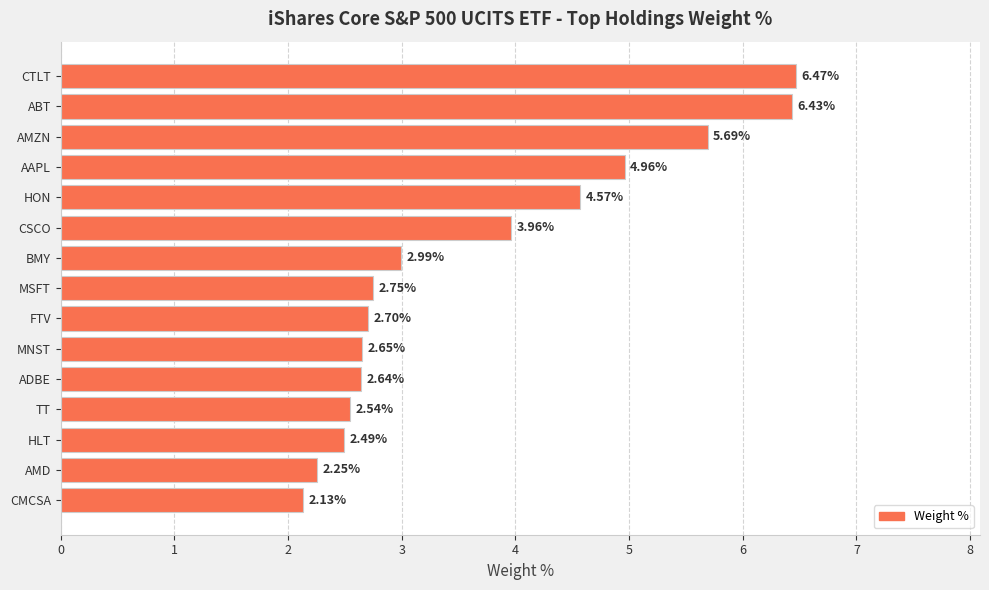

What is the label of the 15th bar from the top?

CMCSA